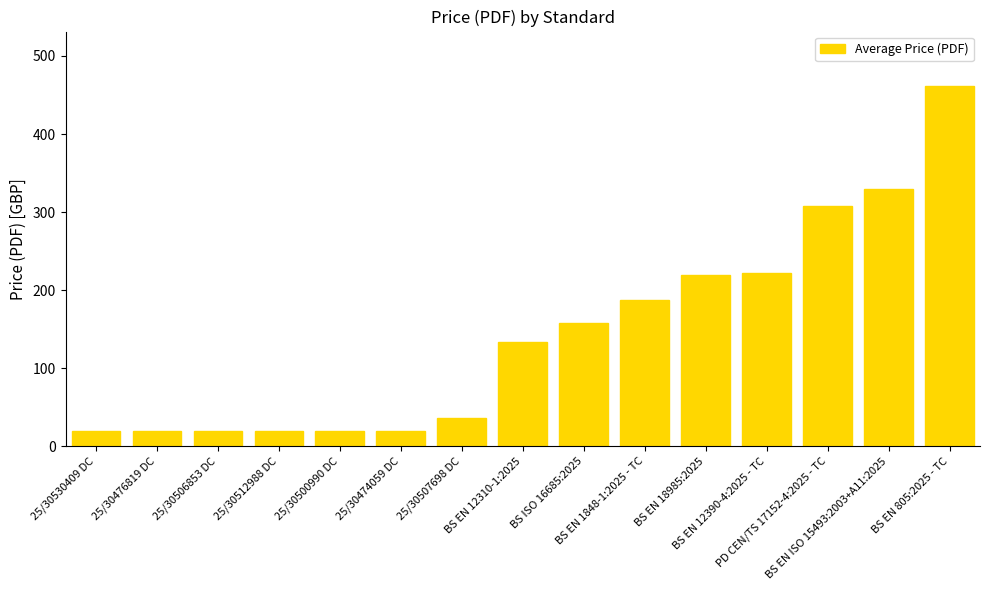

Which has a higher value, BS EN 1848-1:2025 - TC or BS EN 12390-4:2025 - TC?

BS EN 12390-4:2025 - TC